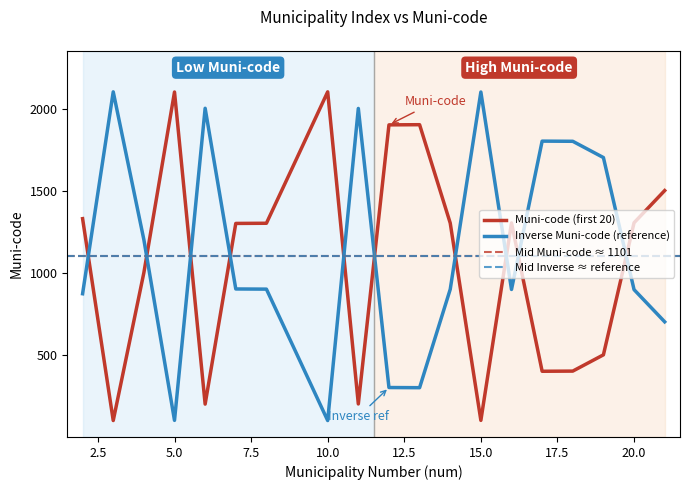

True or false: there are more than 1 points higher than both neighbors.

True